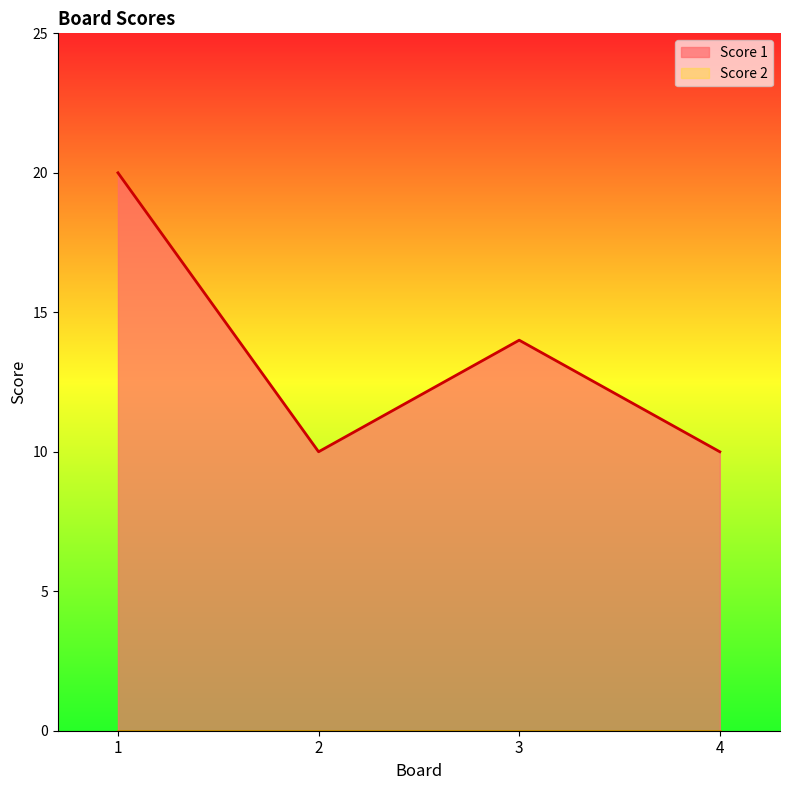

How many data points are less than 14?

2